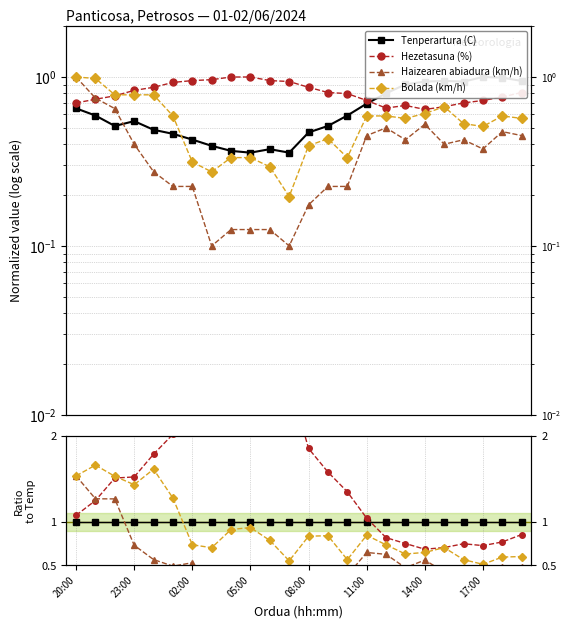

The Bolada (km/h) series shows 0.3 at 13. True or false?

False